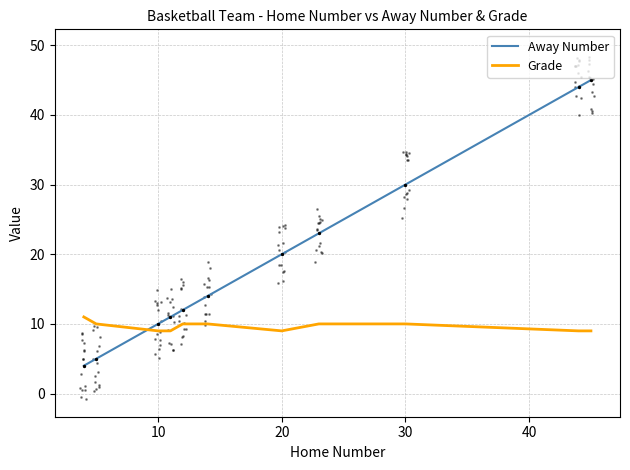

Which series contains the lowest Y value?

Away Number